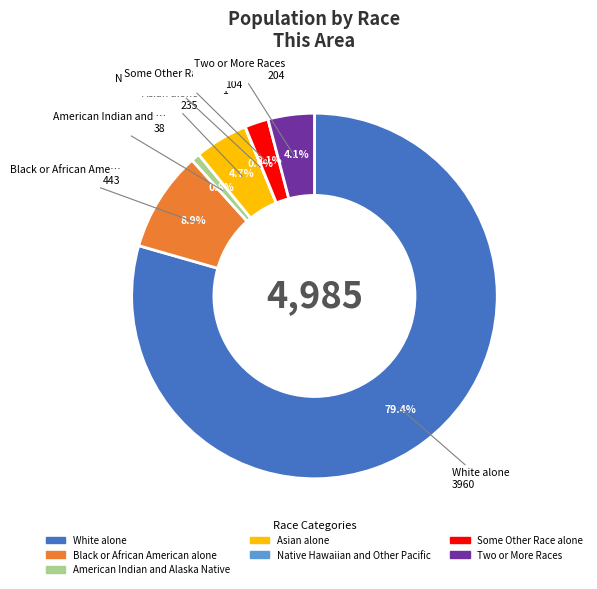

Which slice is the largest?

White alone